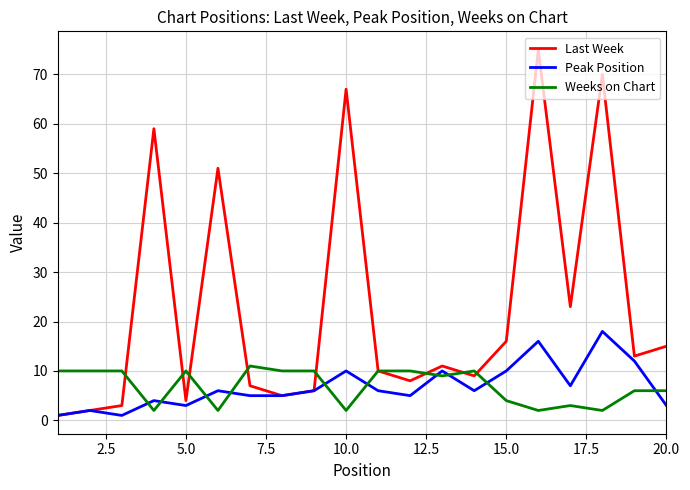

What is the sum of all Weeks on Chart values?

139